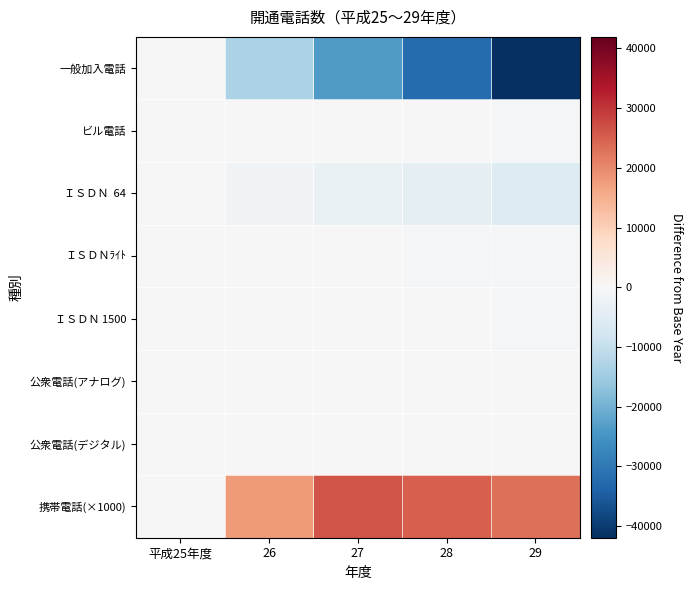

Which has a higher value, 29 or 平成25年度?

平成25年度